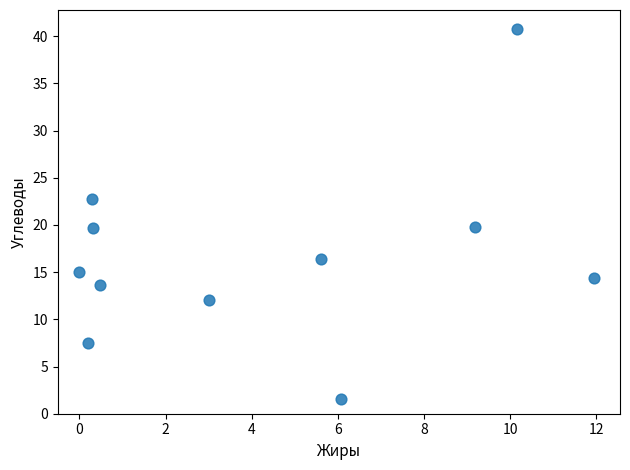

What is the range of X values (max minus min)?

11.9